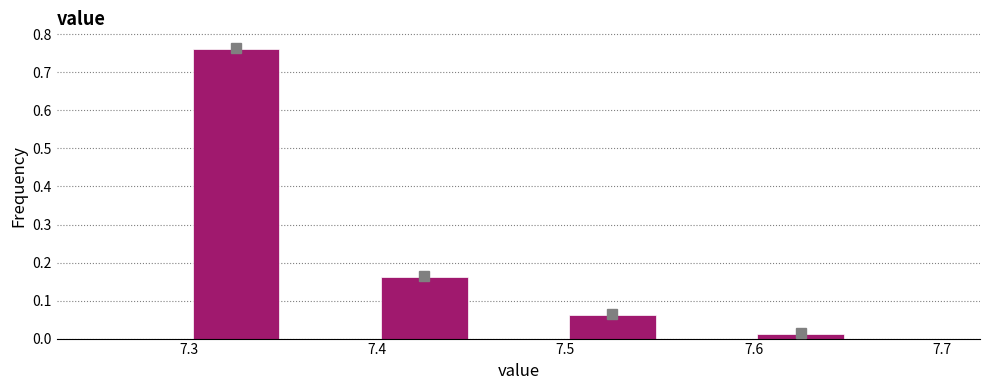

Which range on the x-axis has the tallest bar?

7.30 to 7.35